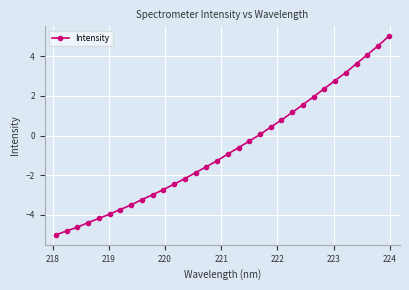

What is the minimum value shown in the chart?

-5.0